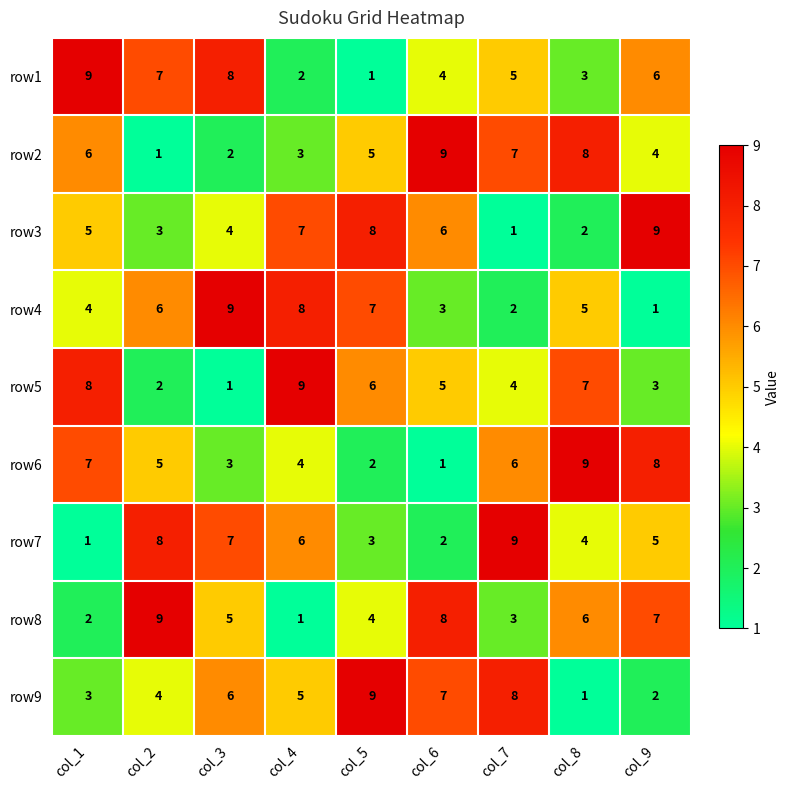

At how many categories does at least one series exceed 4?

9